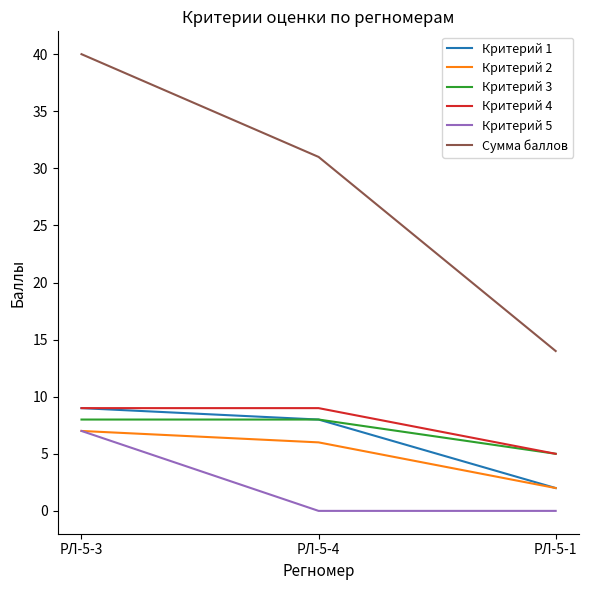

Is this an area chart (filled region under the line)?

No